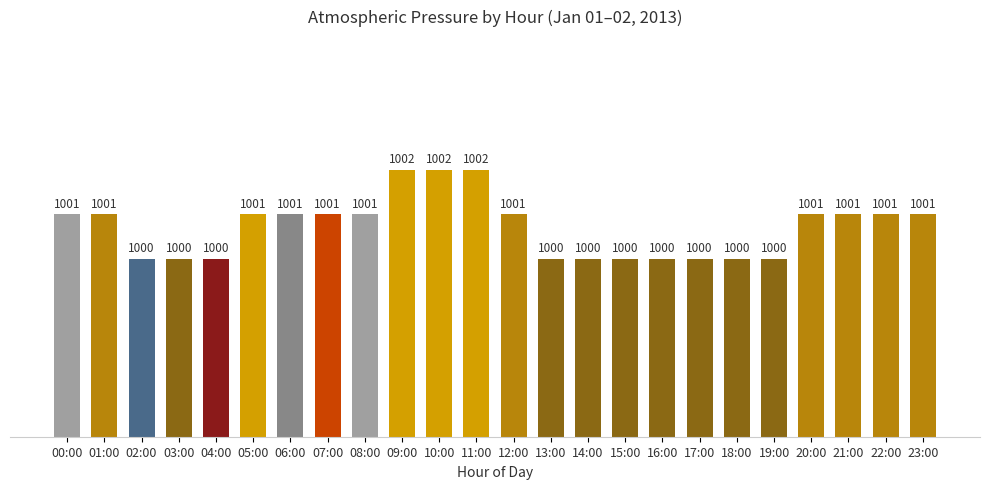

Is it true that the value at 04:00 is 1706?

False